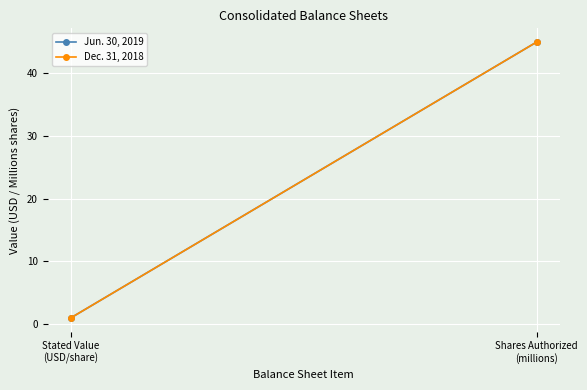

Reading left to right, extract all data points from this chart.

Jun. 30, 2019: 1	45
Dec. 31, 2018: 1	45